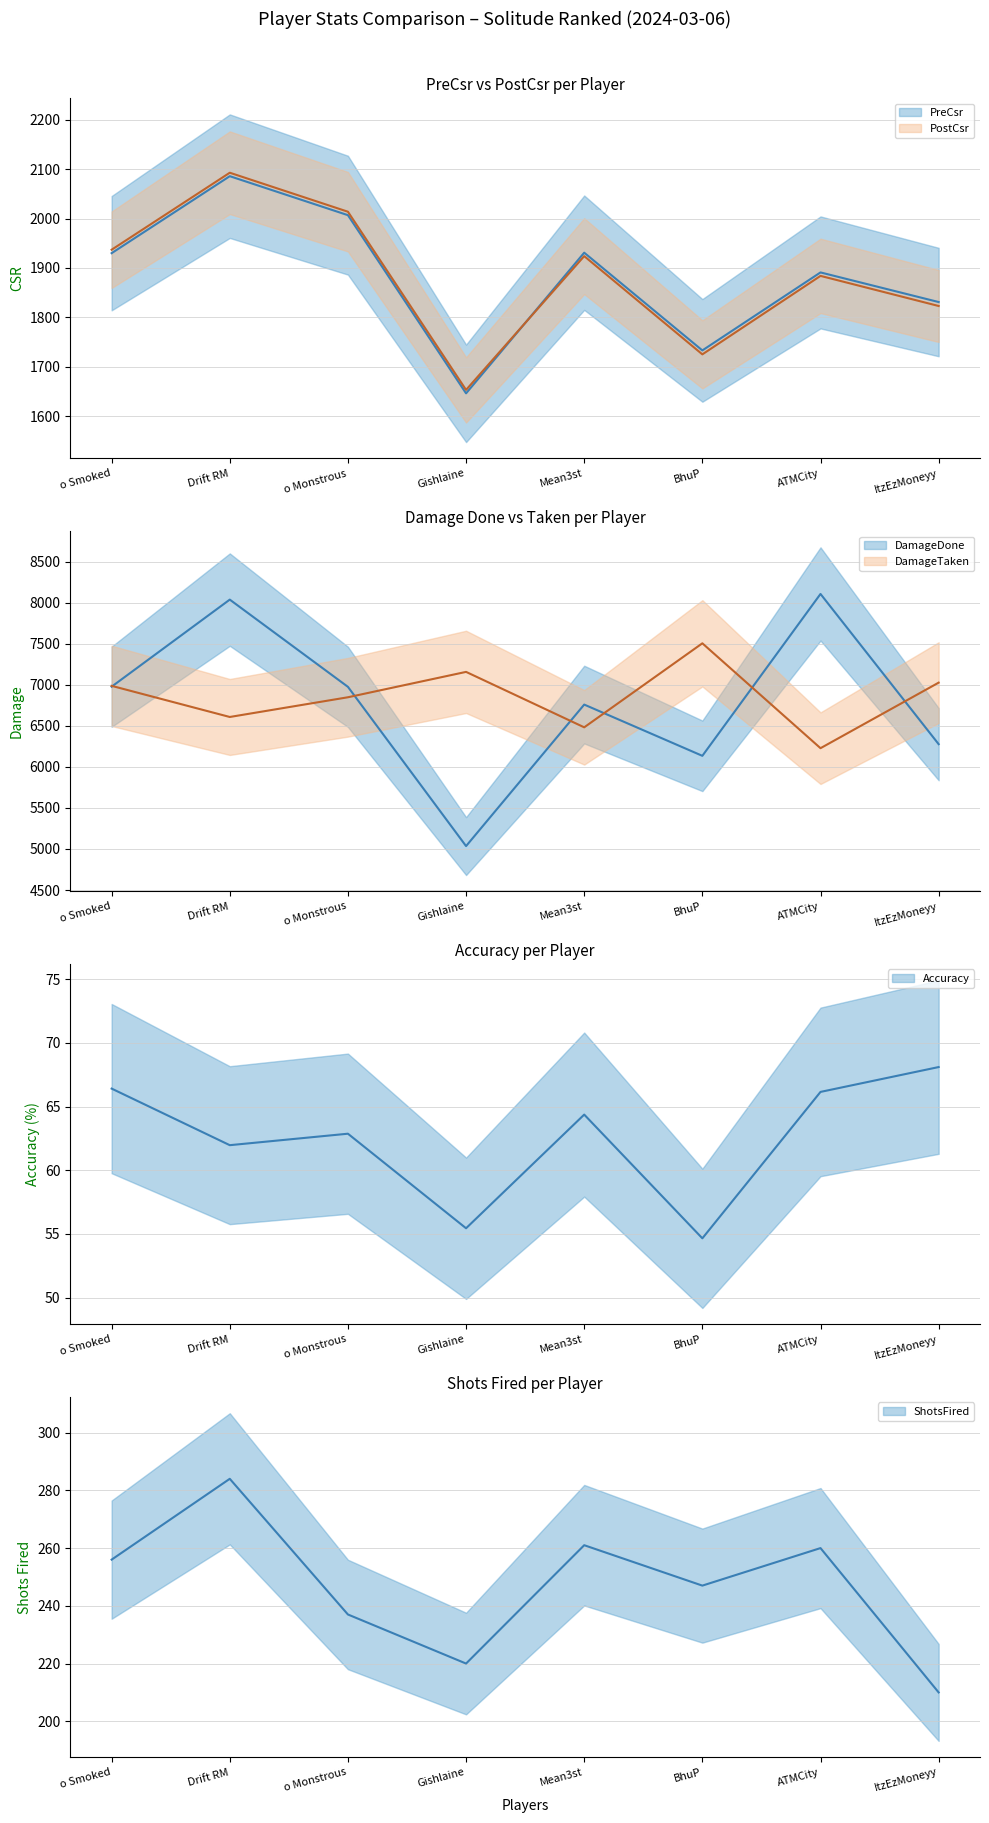

What is the label of the 3rd point from the left?

o Monstrous